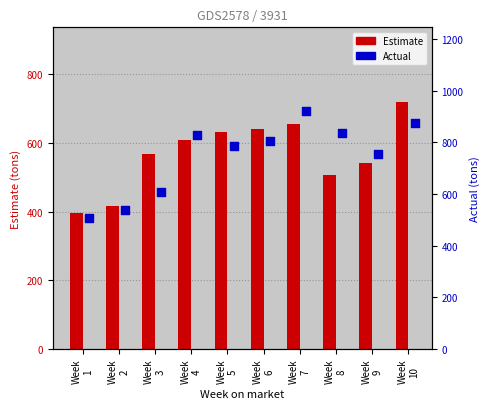

At which category is the sum across all series the highest?

Week
10